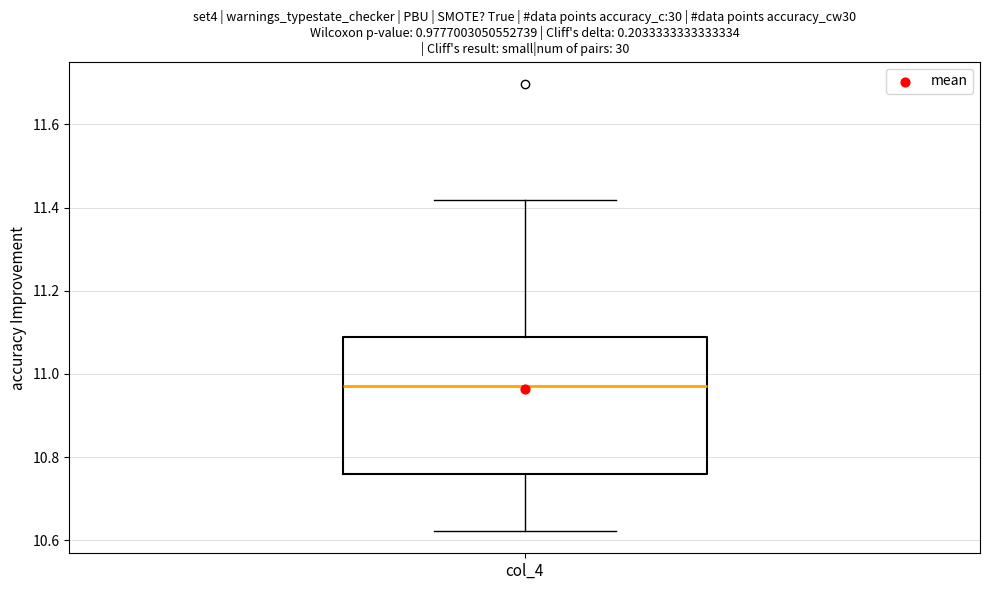

Read this box plot against the y-axis: the position of the median line, the range covered by the box, and the ends of both whiskers. The values are not printed on the chart, so give them approximately, as read against the axis.

median 10.98, box 10.76 to 11.08, whiskers 10.62 to 11.42